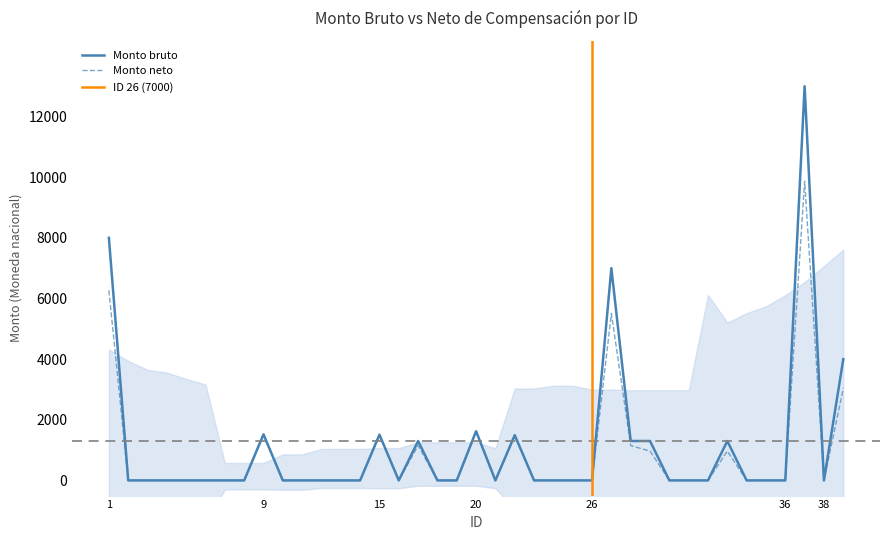

Reading left to right, extract all data points from this chart.

Monto bruto: 8000.0	0.0	0.0	0.0	0.0	0.0	0.0	0.0	1520.2	0.0	0.0	0.0	0.0	0.0	1510.0	0.0	1300.0	0.0	0.0	1624.0	0.0	1491.6	0.0	0.0	0.0	0.0	7000.0	1300.0	1300.0	0.0	0.0	0.0	1300.0	0.0	0.0	0.0	13000.0	0.0	4000.0
Monto neto: 6268.4	0.0	0.0	0.0	0.0	0.0	0.0	0.0	1483.5	0.0	0.0	0.0	0.0	0.0	1476.9	0.0	1150.3	0.0	0.0	1586.7	0.0	1462.4	0.0	0.0	0.0	0.0	5503.6	1147.6	967.5	0.0	0.0	0.0	967.5	0.0	0.0	0.0	9867.0	0.0	3035.9